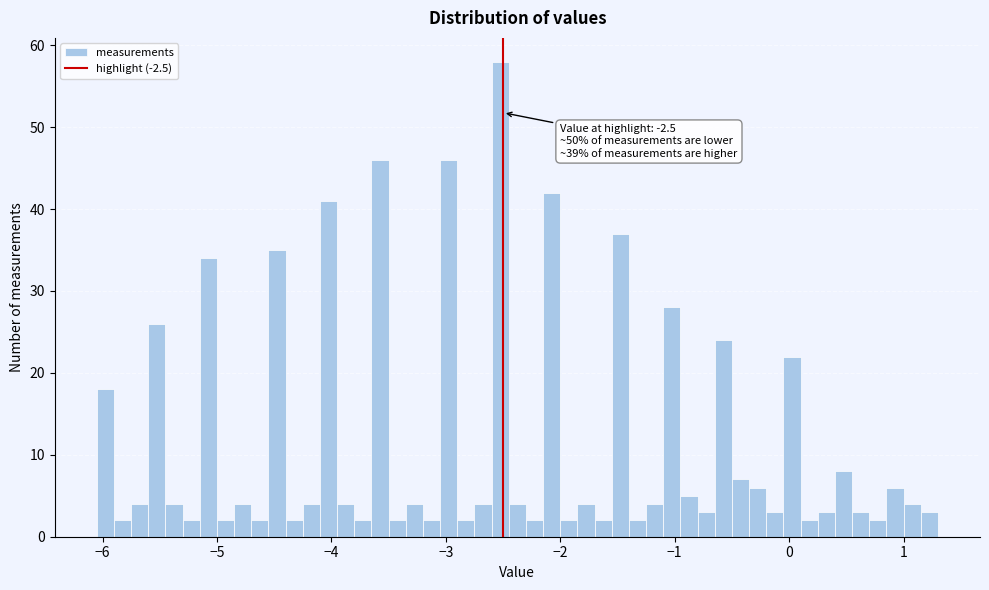

Read against the x-axis, roughly where is the centre of the tallest bar?

-2.5